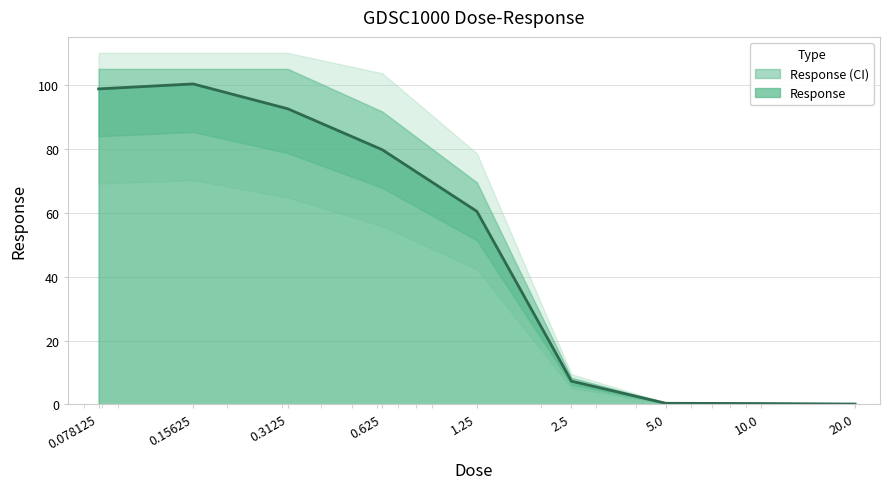

What is the approximate value at 0.15625?

100.3